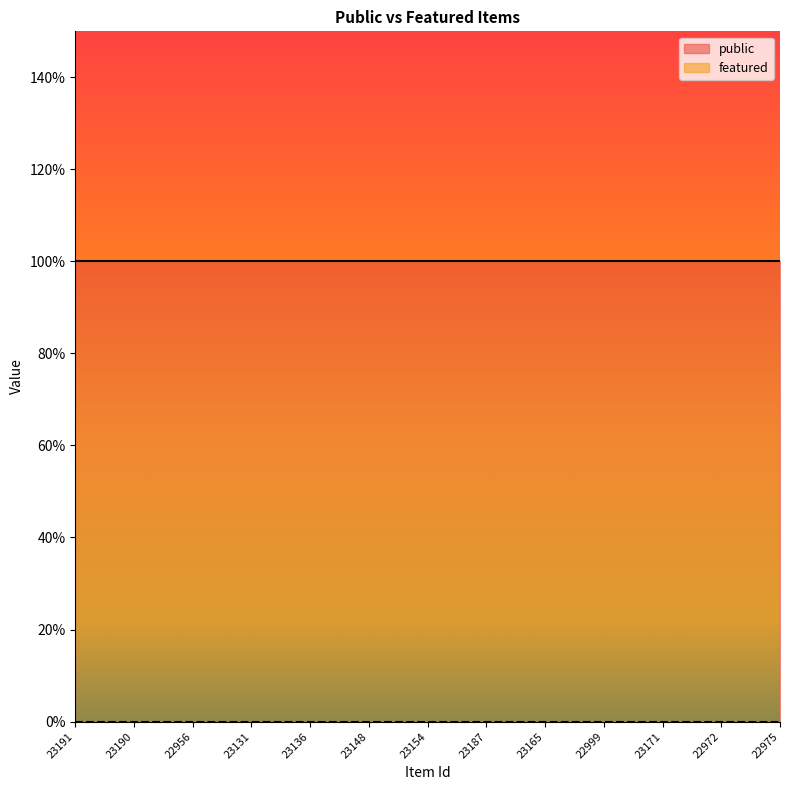

True or false: public and featured cross at least once.

False